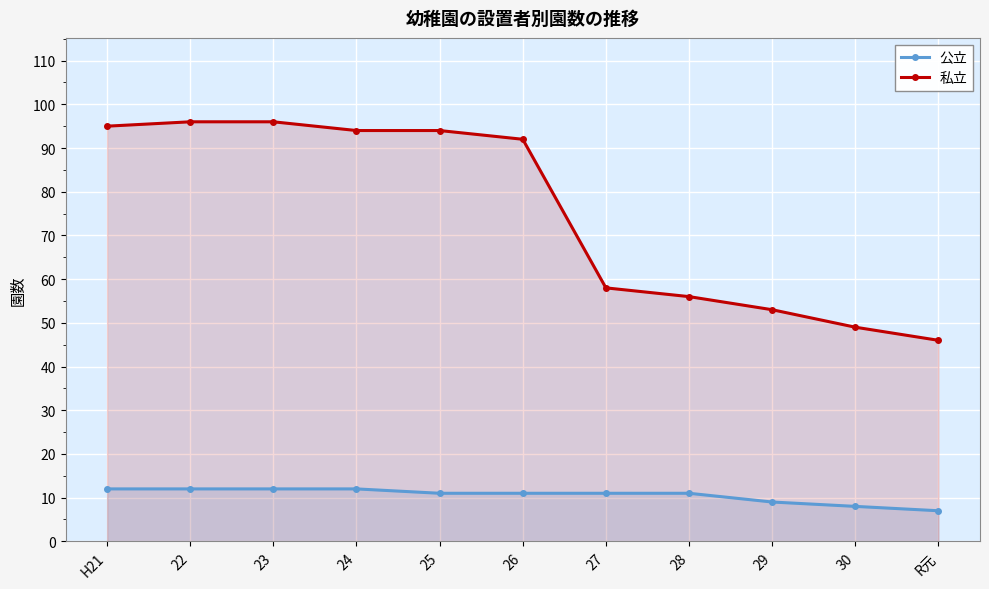

What position from the left is 28?

8